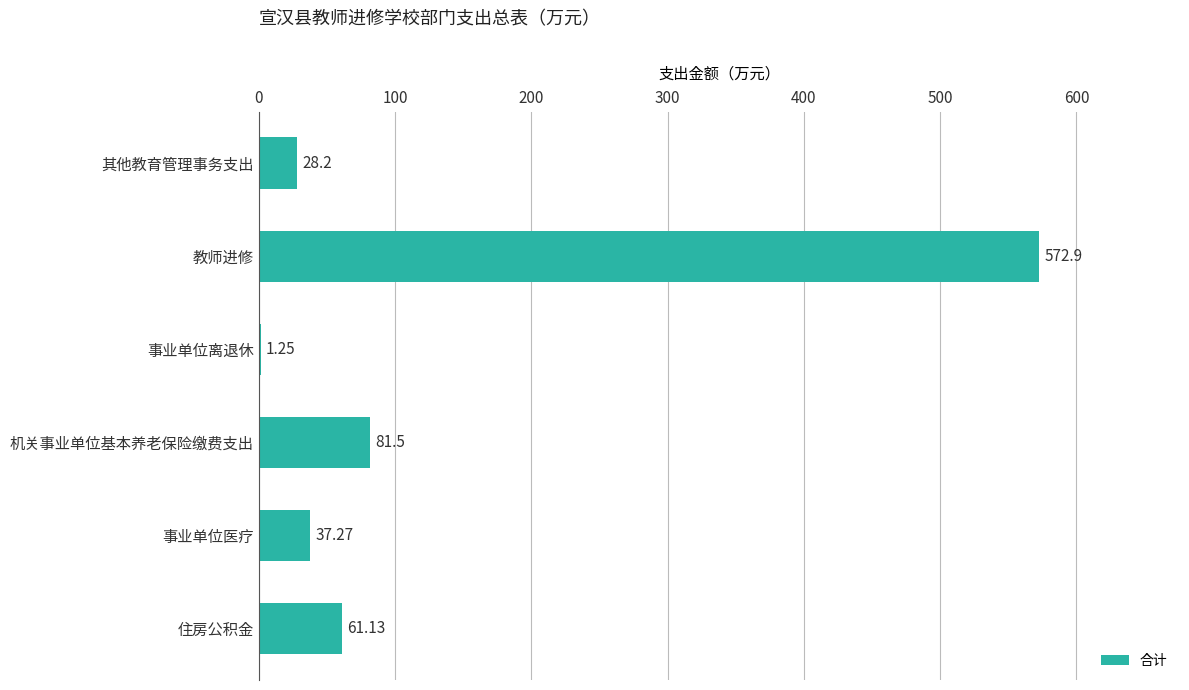

Which category has the highest value across all series?

教师进修